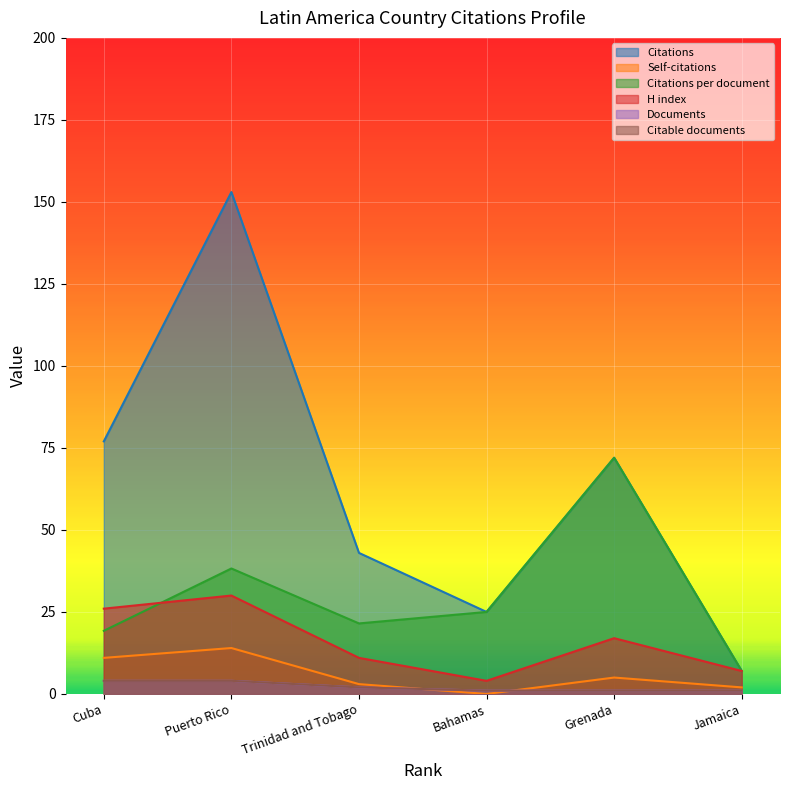

How many data points in Documents are less than 2?

3